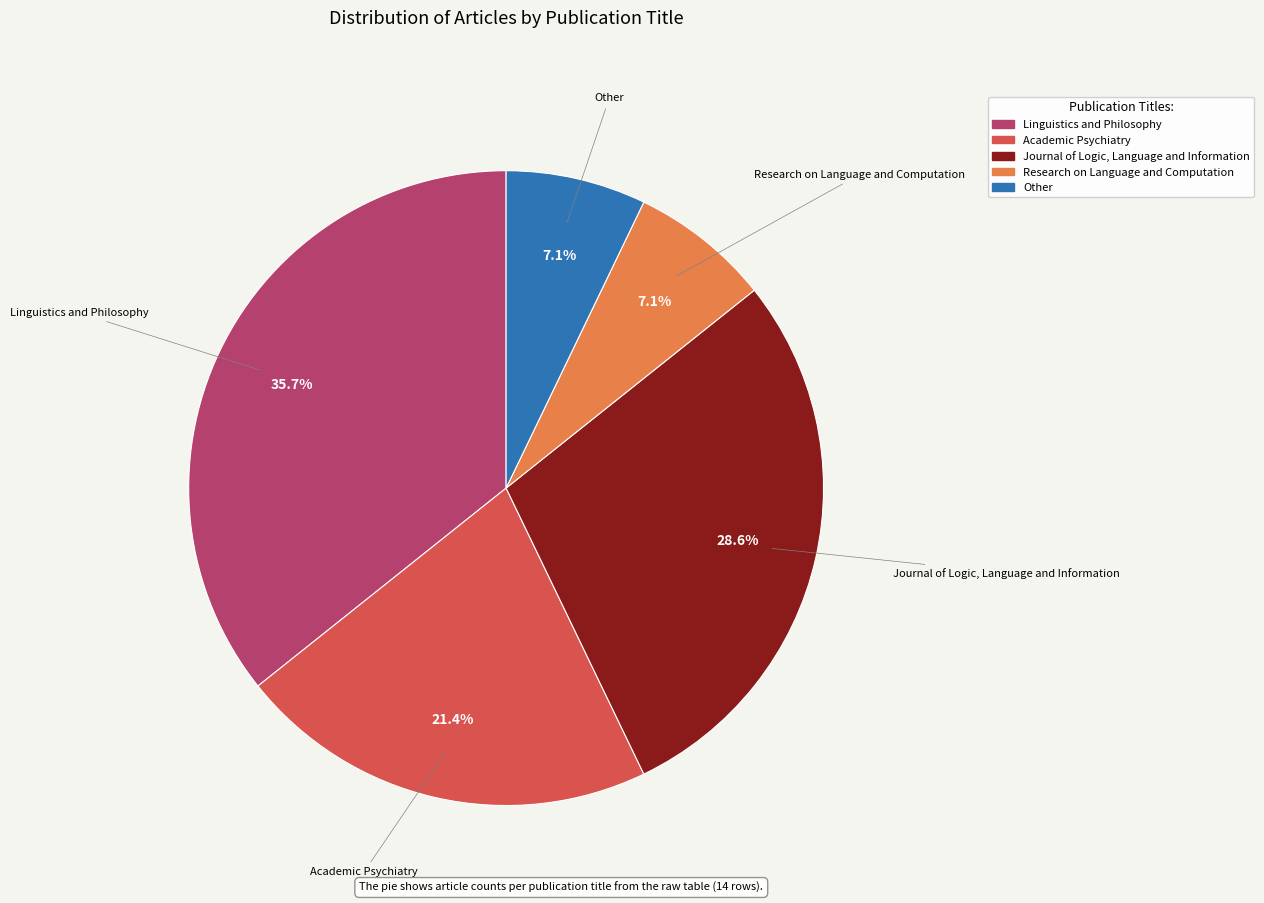

Count the number of slices in the pie.

5